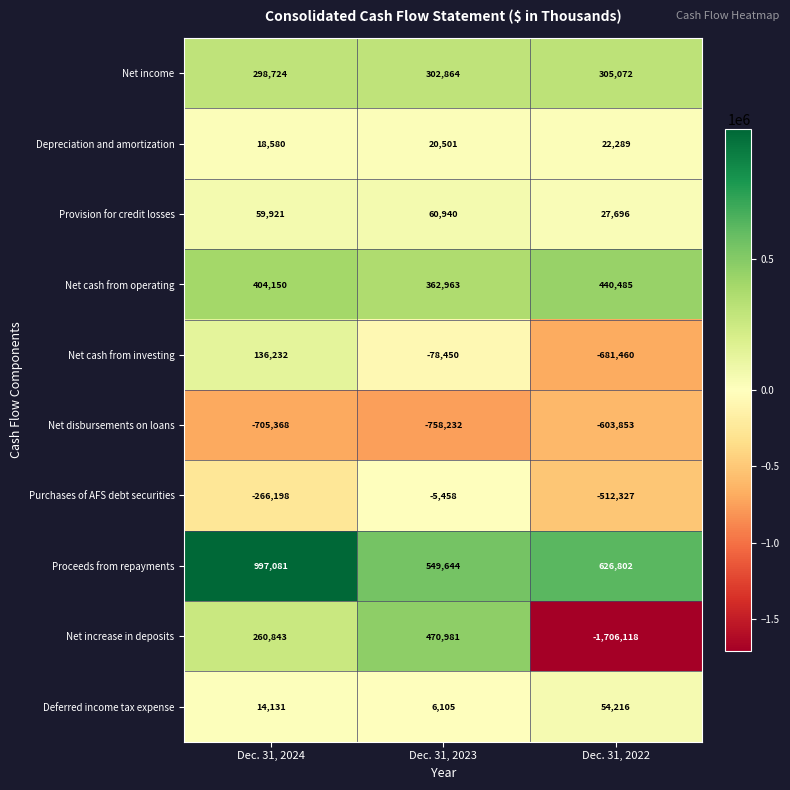

What is the sum of all Depreciation and amortization values?

61370